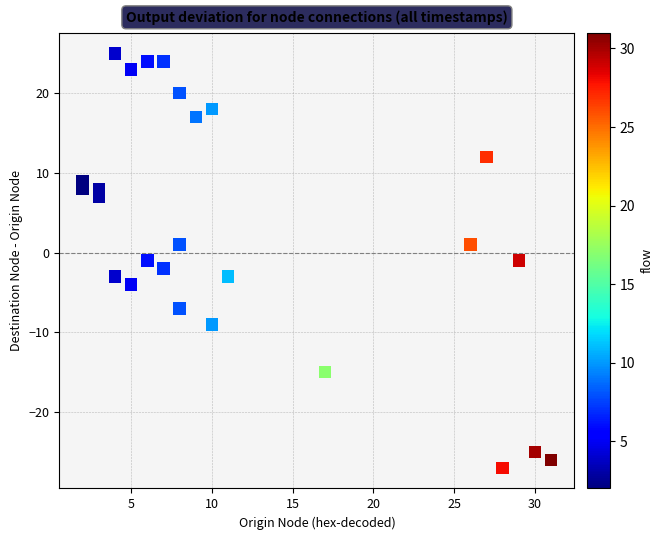

What is the range of Y values (max minus min)?

52